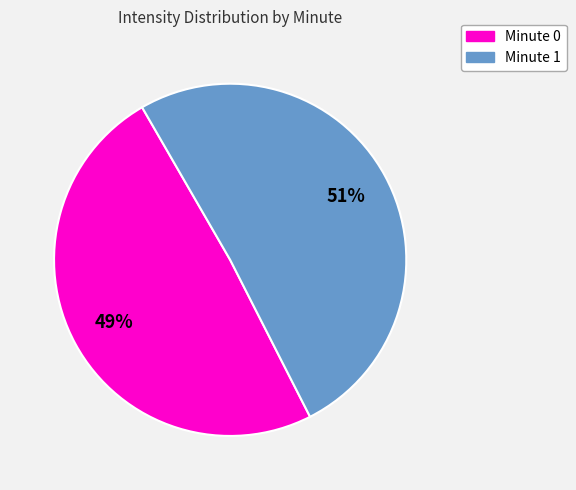

To the nearest percent, what is the average slice percentage?

50%